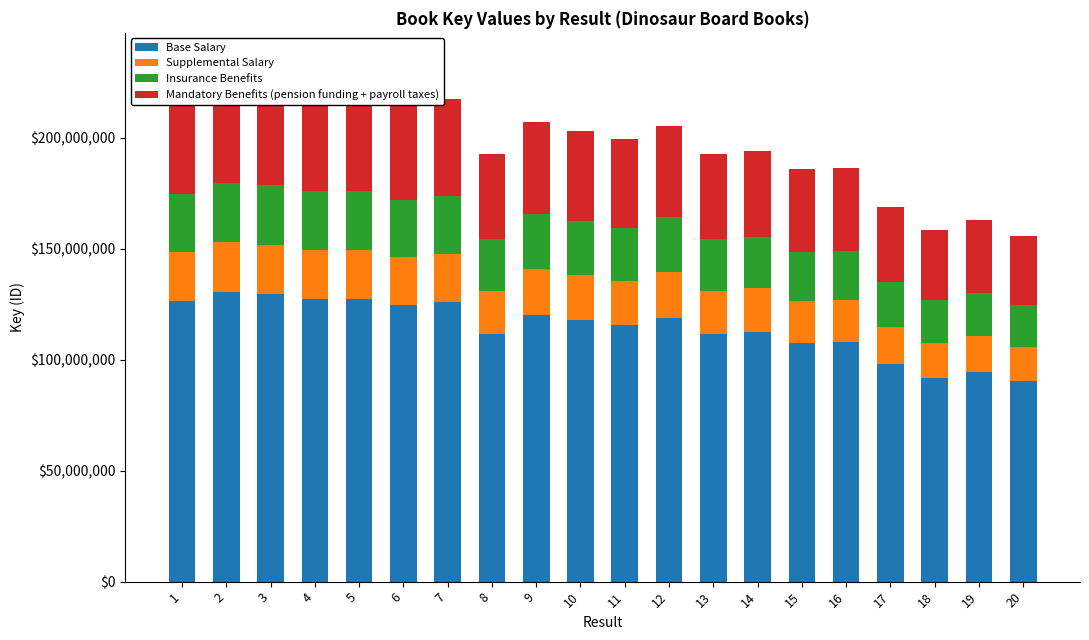

What is the total value across all series at 20?

155709826.0